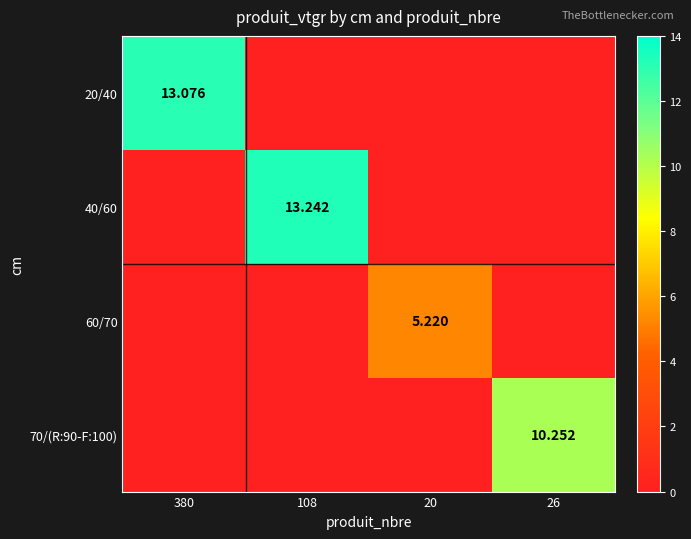

Which series has the largest total across all categories?

40/60